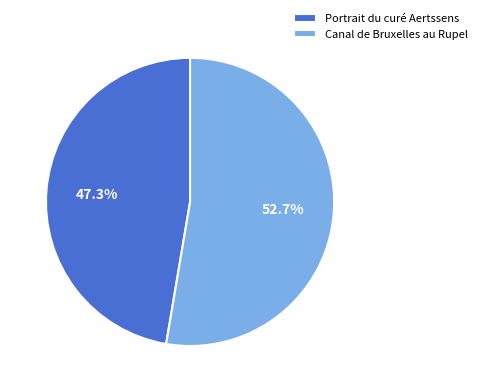

What percentage do Canal de Bruxelles au Rupel and Portrait du curé Aertssens together represent?

100.0%